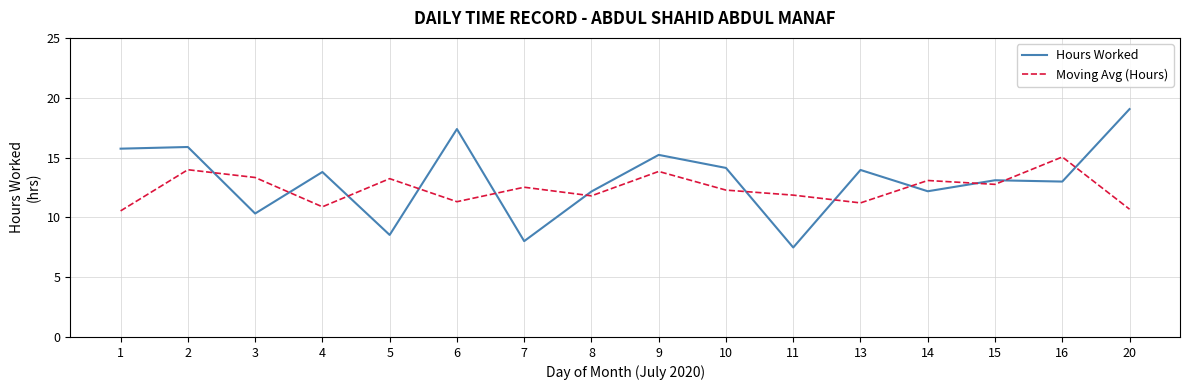

The Hours Worked series shows 17.4 at 6. True or false?

True